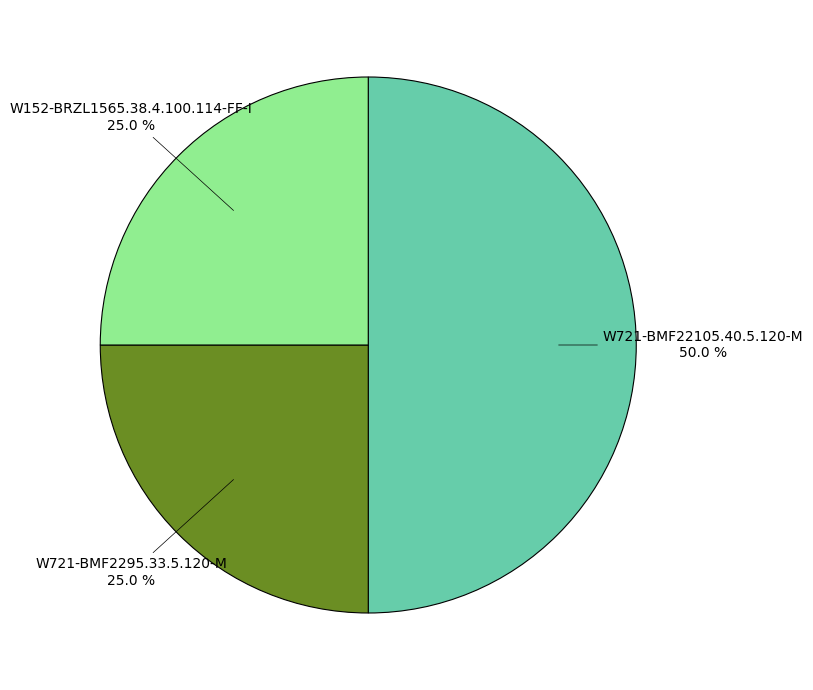

What percentage is NOT represented by W721-BMF22105.40.5.120-M?

50.0%